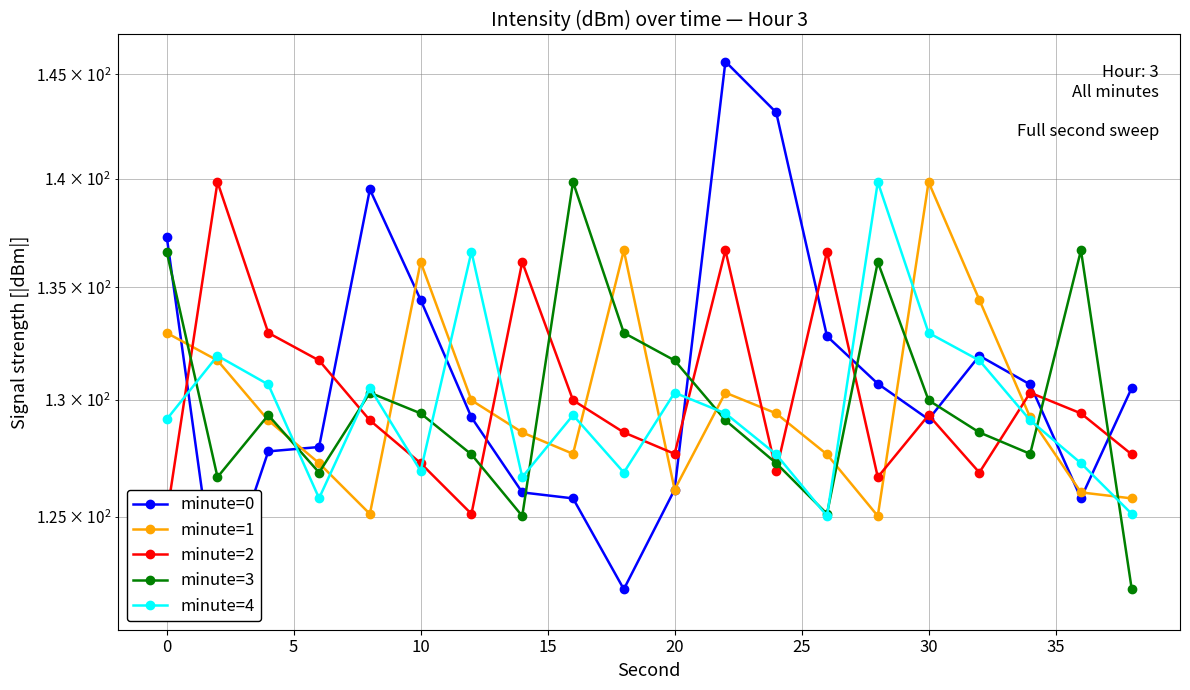

What is the average value of the minute=1 series?

130.0